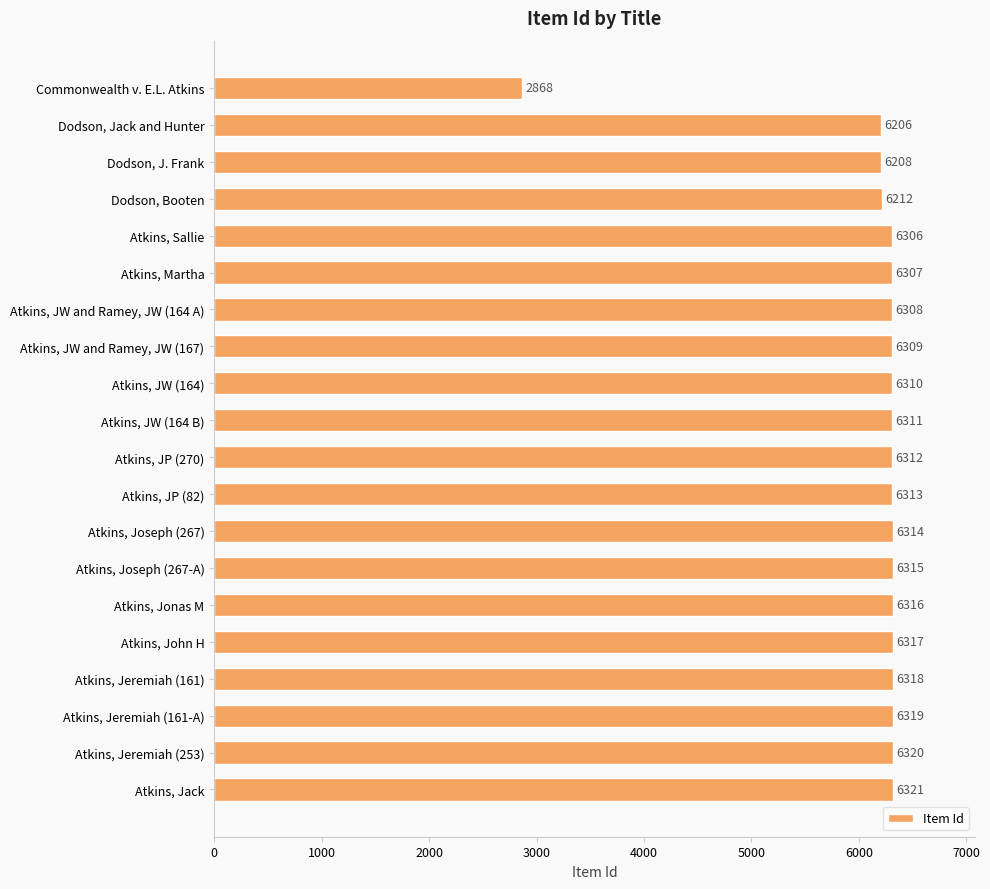

At which label is the value closest to 4594?

Dodson, Jack and Hunter